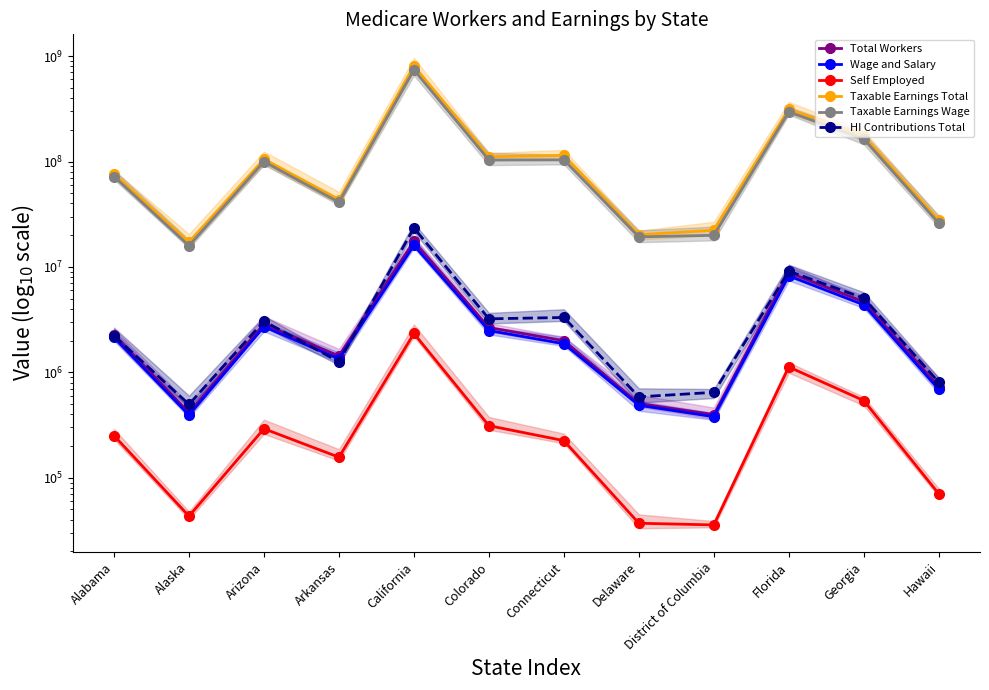

At which category does Self Employed reach its first local valley?

Alaska